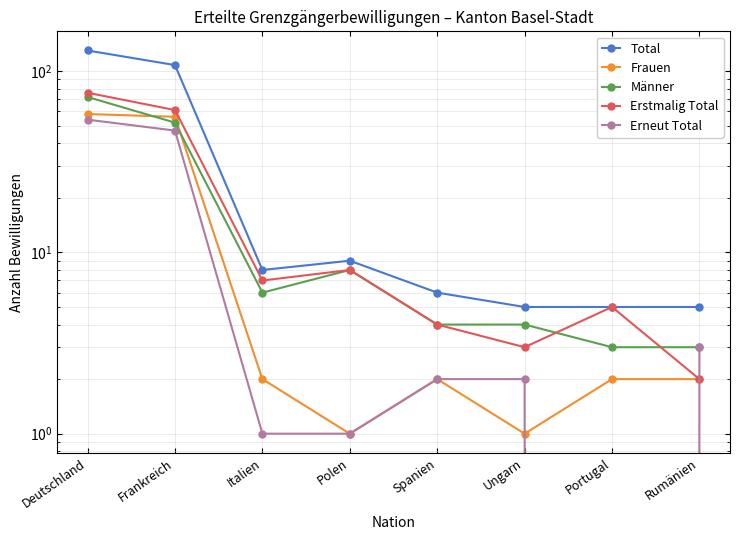

What is the difference between the second highest and second lowest values in the Erstmalig Total series?

58